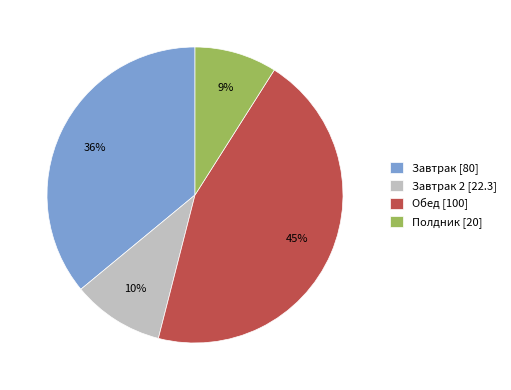

Between Завтрак [80] and Обед [100], which is larger?

Обед [100]